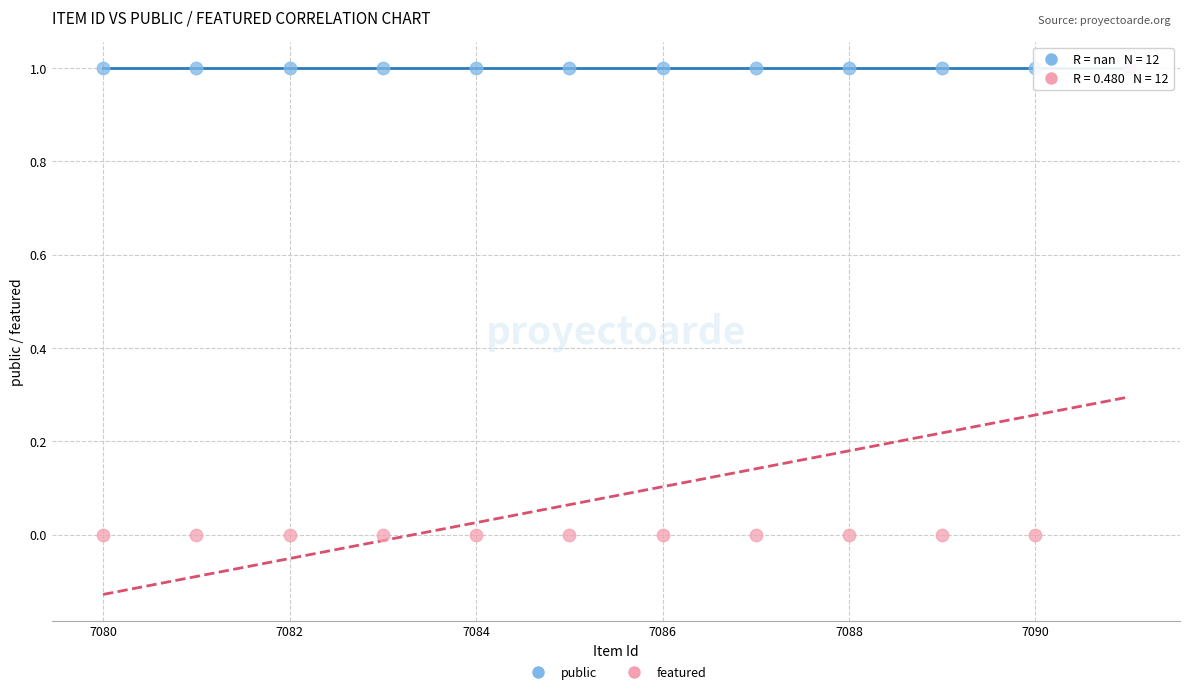

What are all the series names shown in the legend?

public, featured